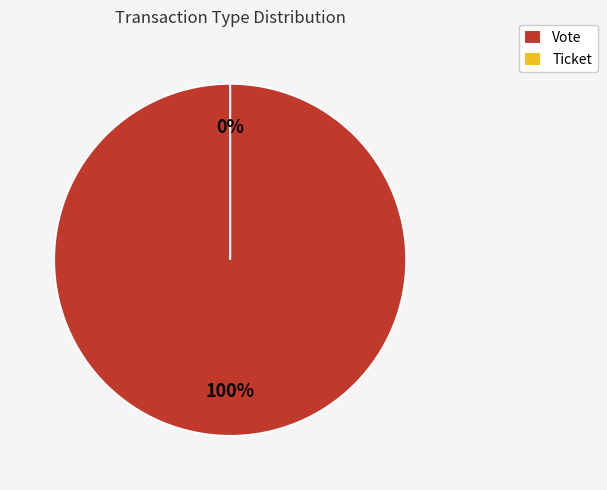

How many segments does this pie chart have?

2